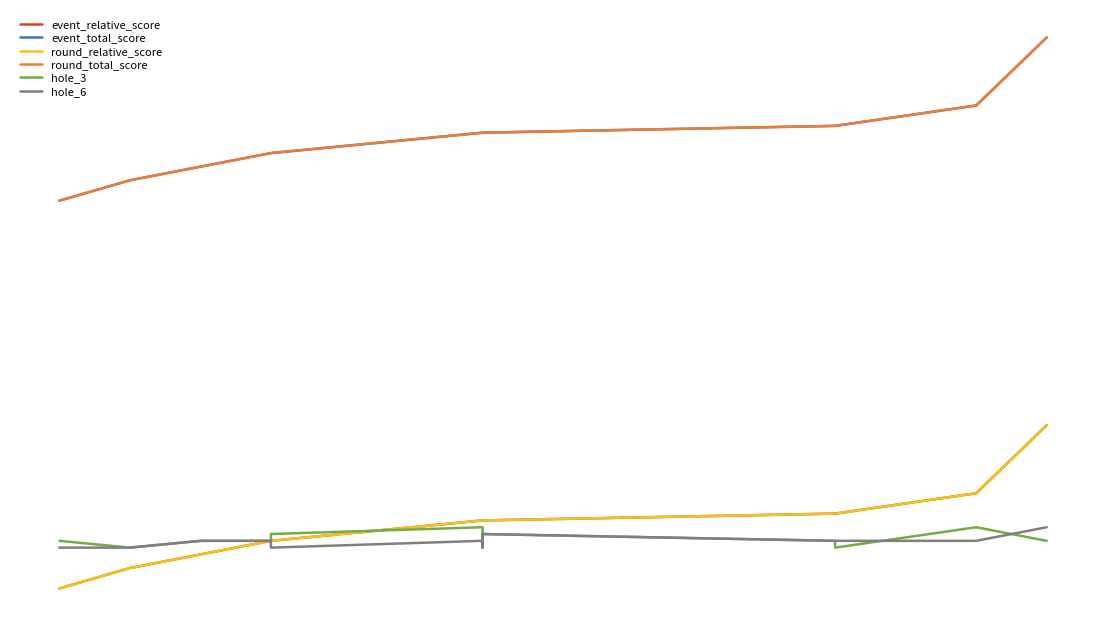

How many data points in event_relative_score are less than 6?

6